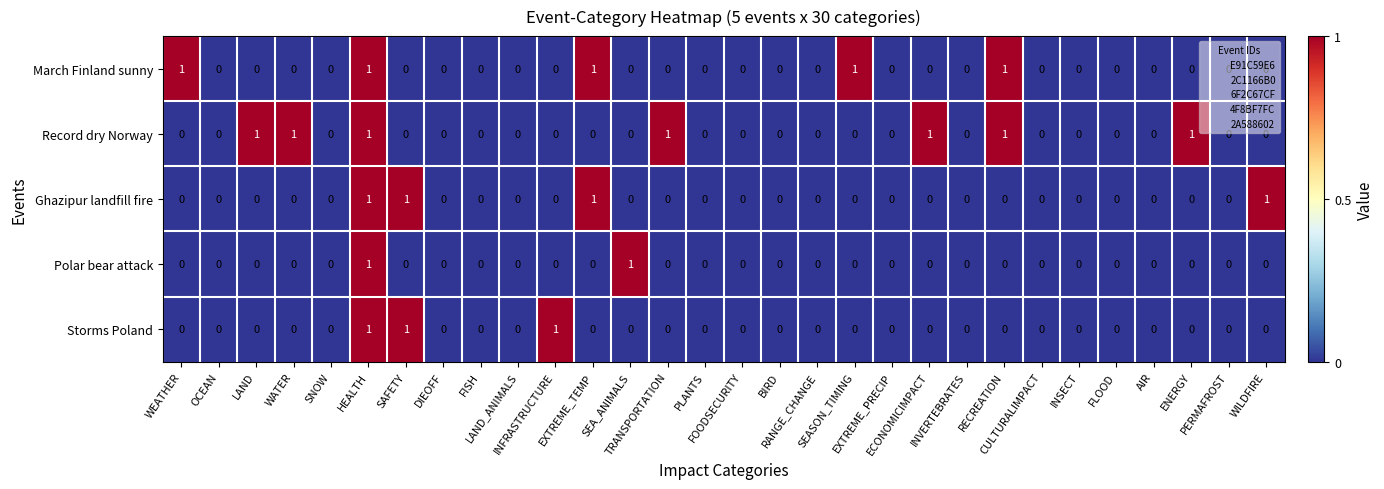

Which series has the largest total across all categories?

Record dry Norway